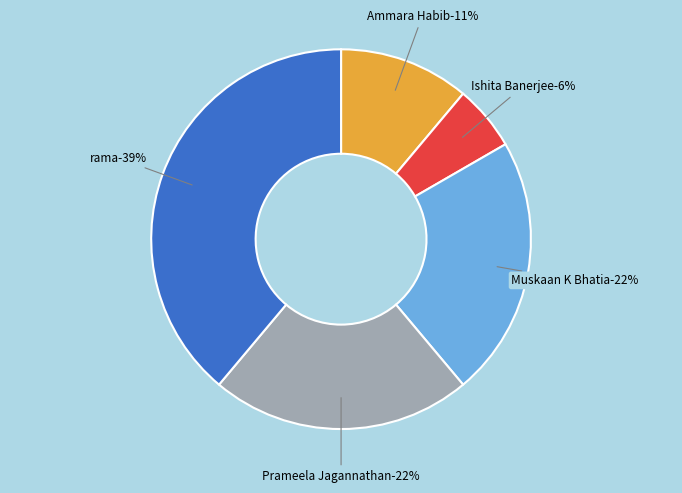

To the nearest percent, what is the difference between the largest and smallest slice percentages?

33%